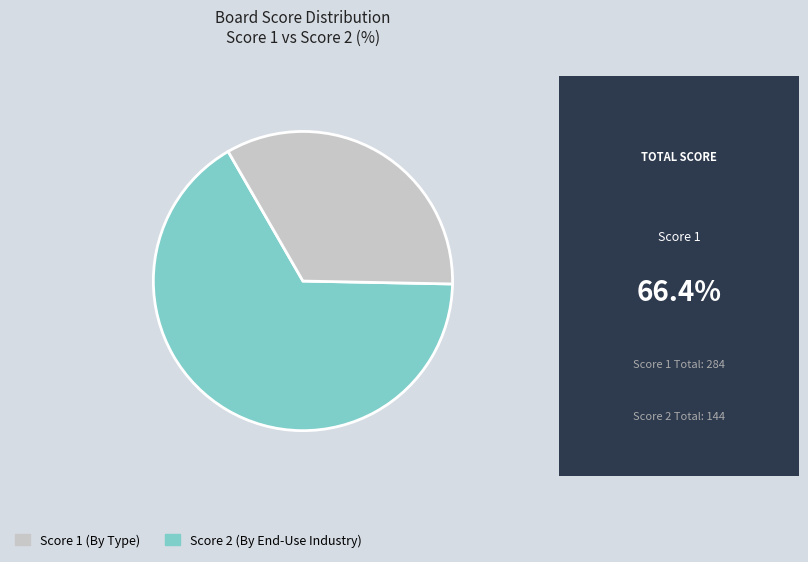

Is there any slice that represents more than half of the pie?

Yes